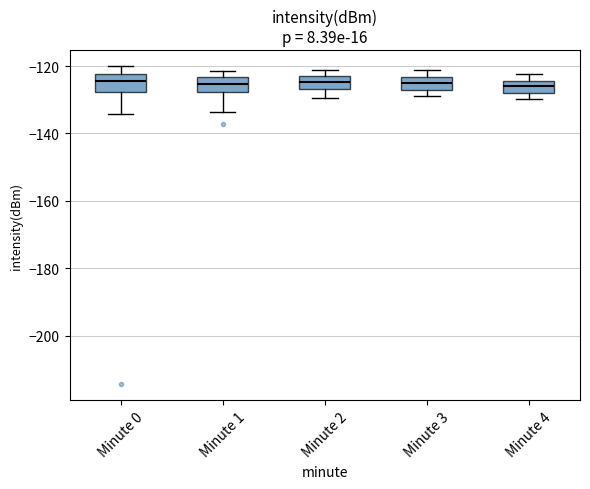

Where does the median line of the box for Minute 1 sit on the y-axis? The values are not printed on the chart, so give them approximately, as read against the axis.

-126